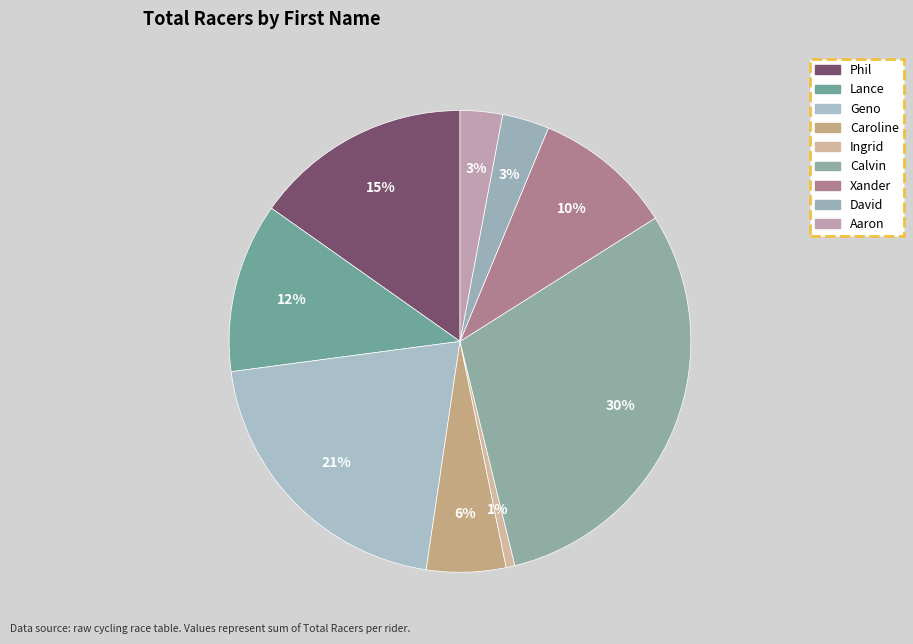

To the nearest percent, what percentage of the pie is Lance?

12%